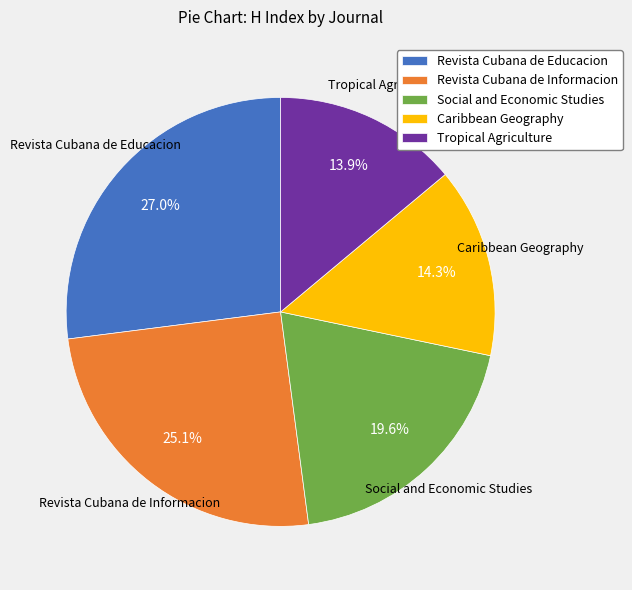

Is there a majority slice in this chart?

No